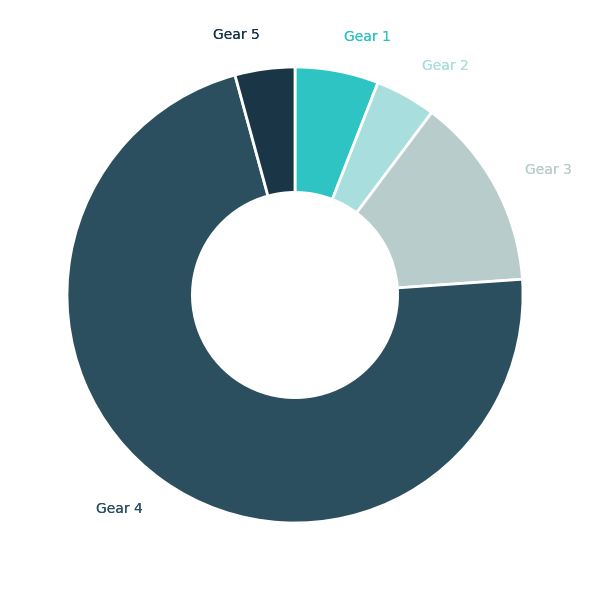

Is there any slice that represents more than half of the pie?

Yes